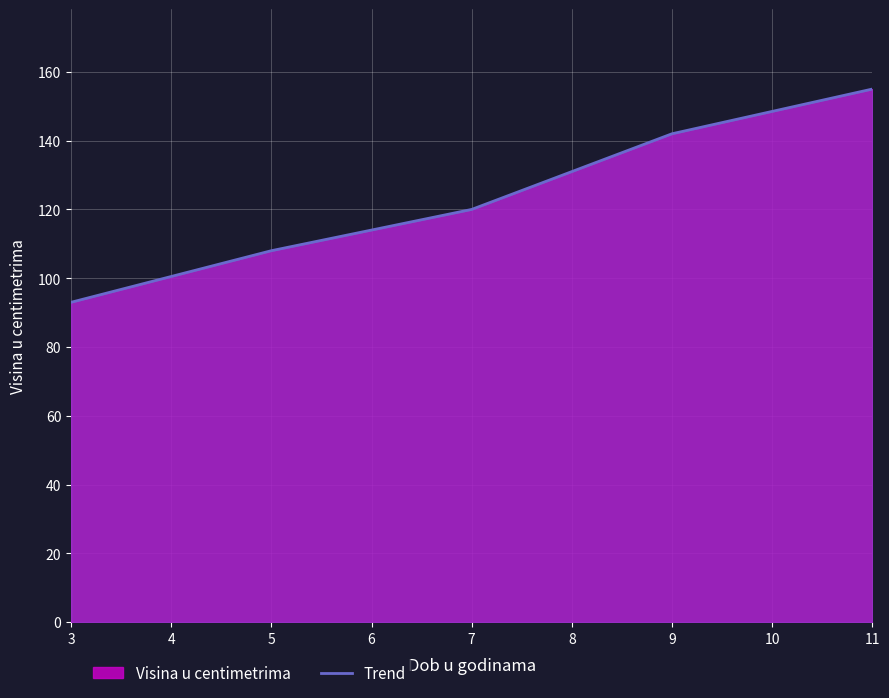

What is the difference between the second highest and minimum values?

49